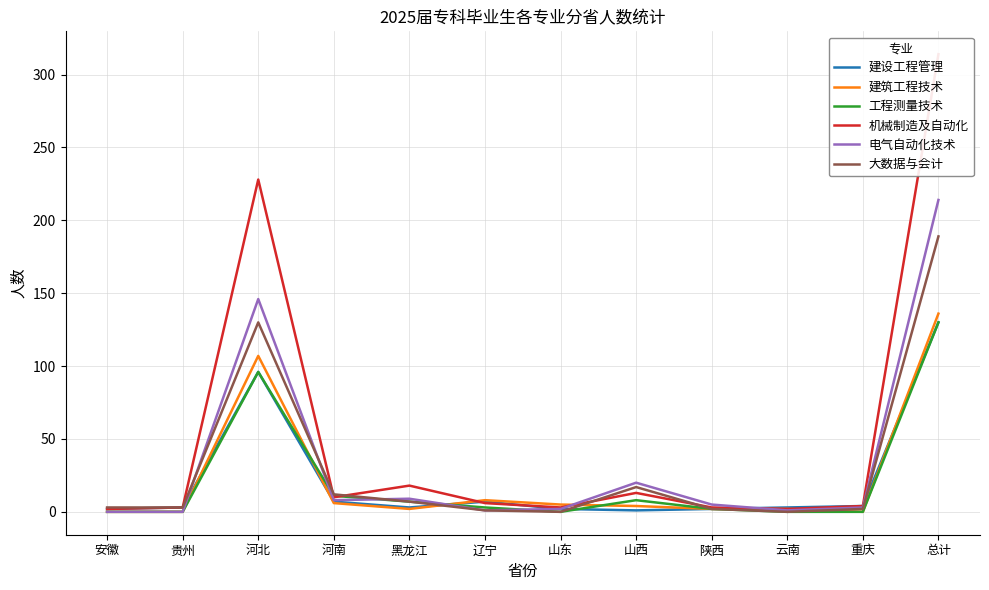

How many lines are shown in the chart?

6